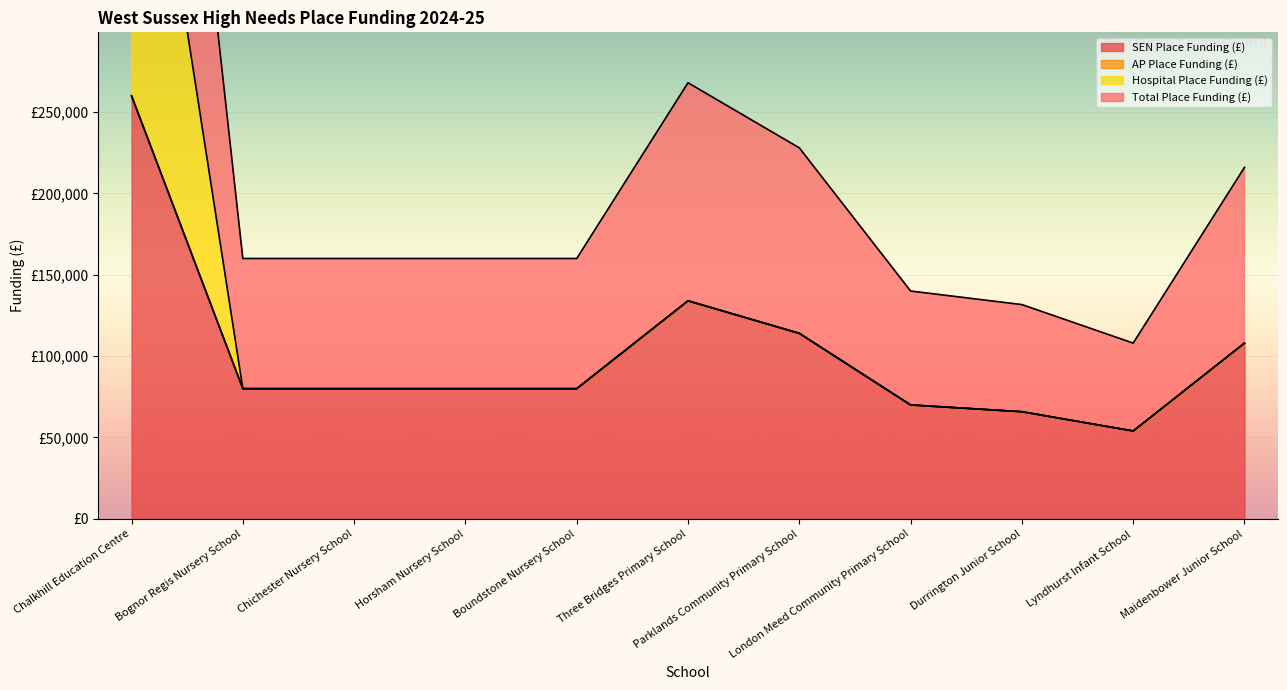

True or false: SEN Place Funding (£) and Hospital Place Funding (£) intersect in this chart.

False